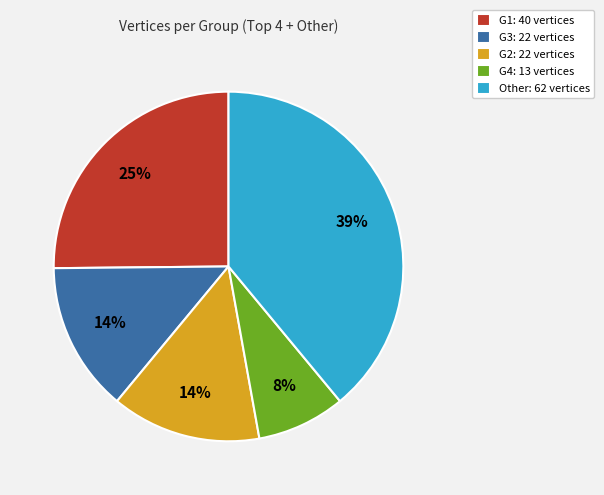

True or false: G3: 22 vertices accounts for 5% of the total.

False